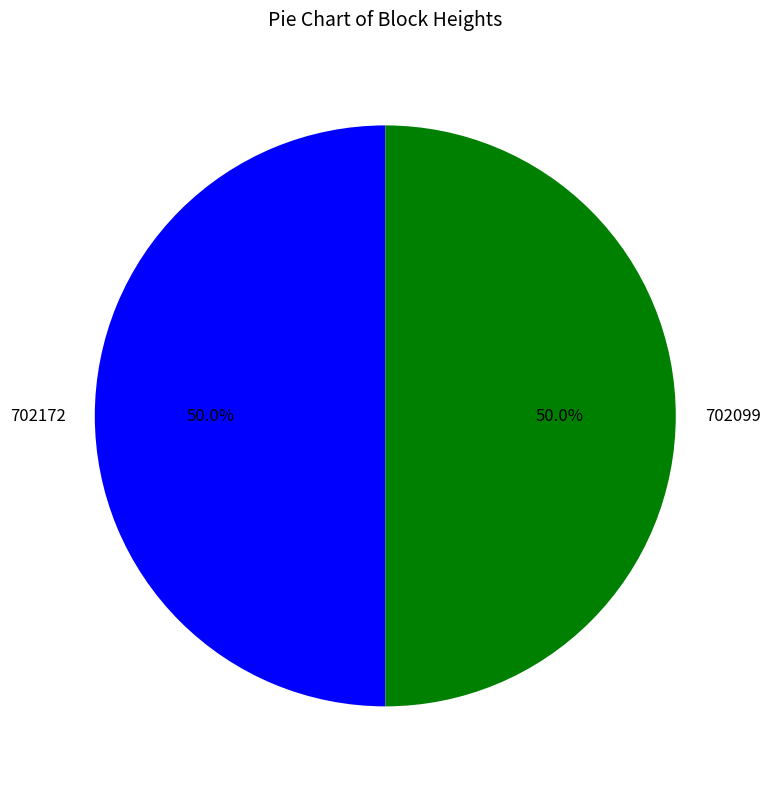

To the nearest percent, what percentage of the pie is 702172?

50%